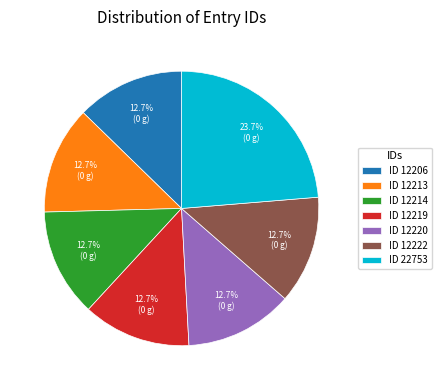

Approximately how many times larger is the value at ID 12219 compared to ID 12213?

1.0